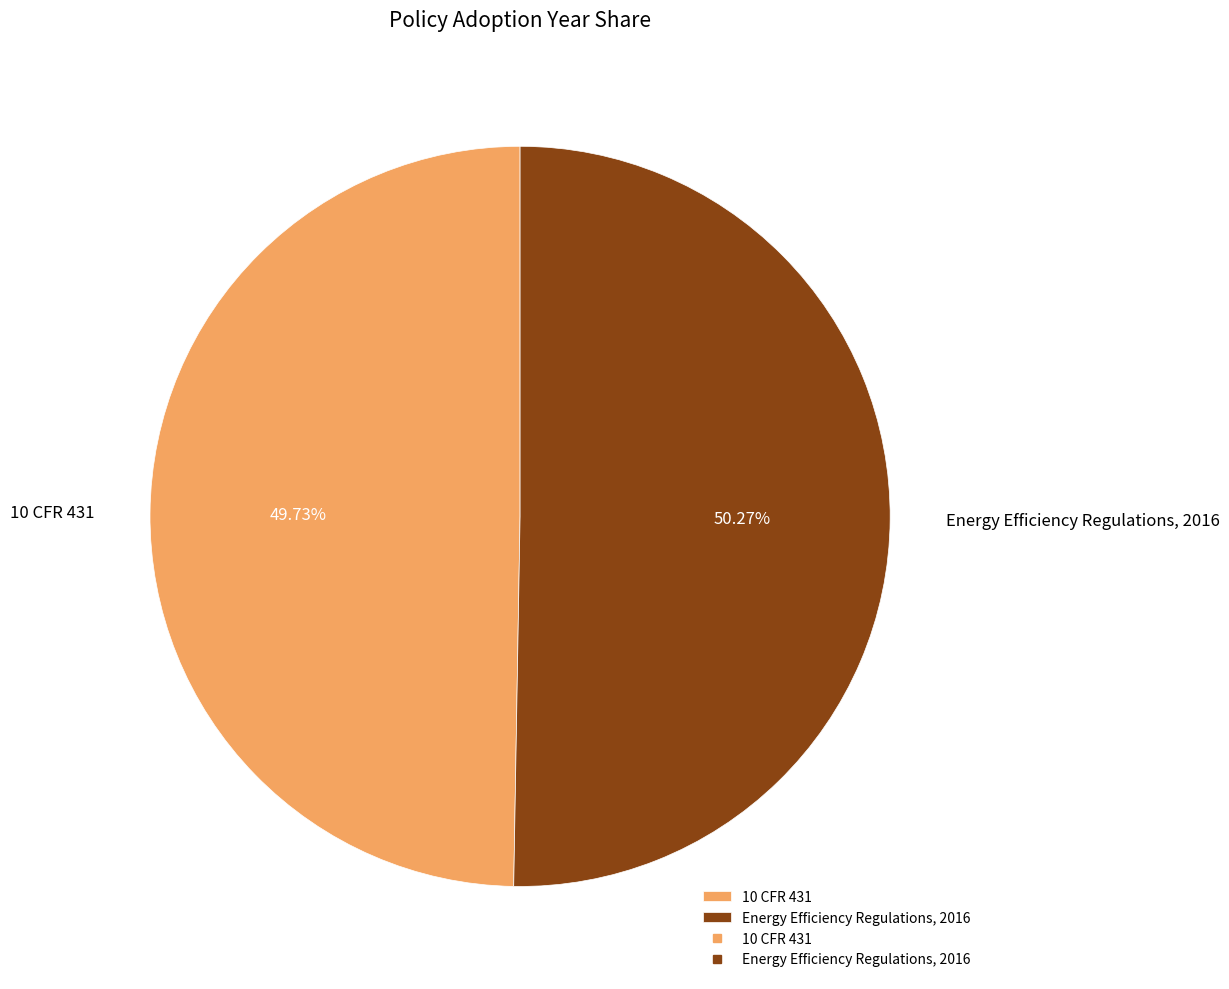

What percentage do 10 CFR 431 and Energy Efficiency Regulations, 2016 together represent?

100.0%